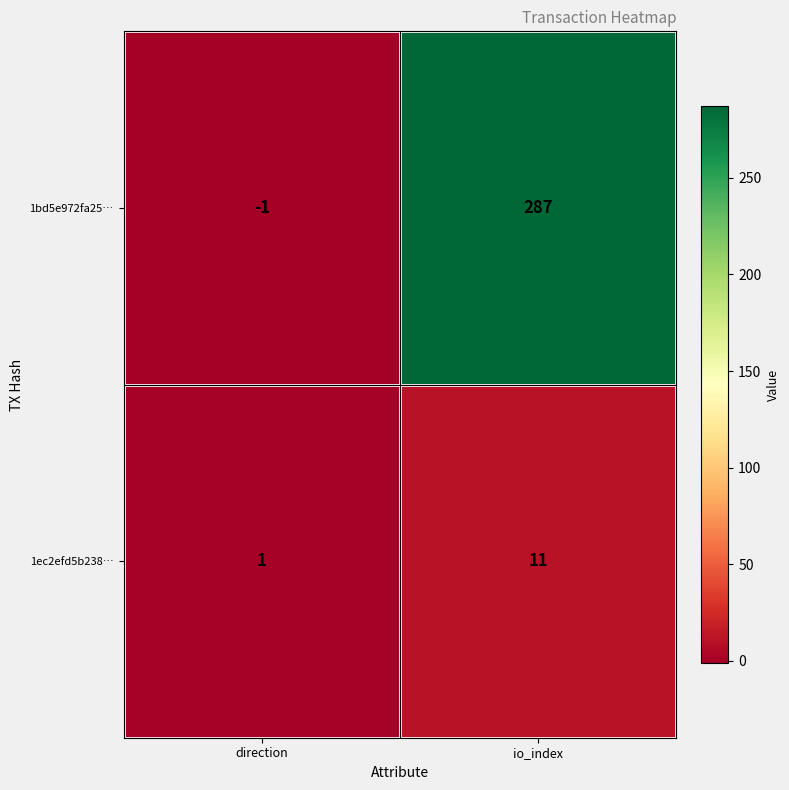

Rank the series by their average value, from highest to lowest.

1bd5e972fa25…, 1ec2efd5b238…